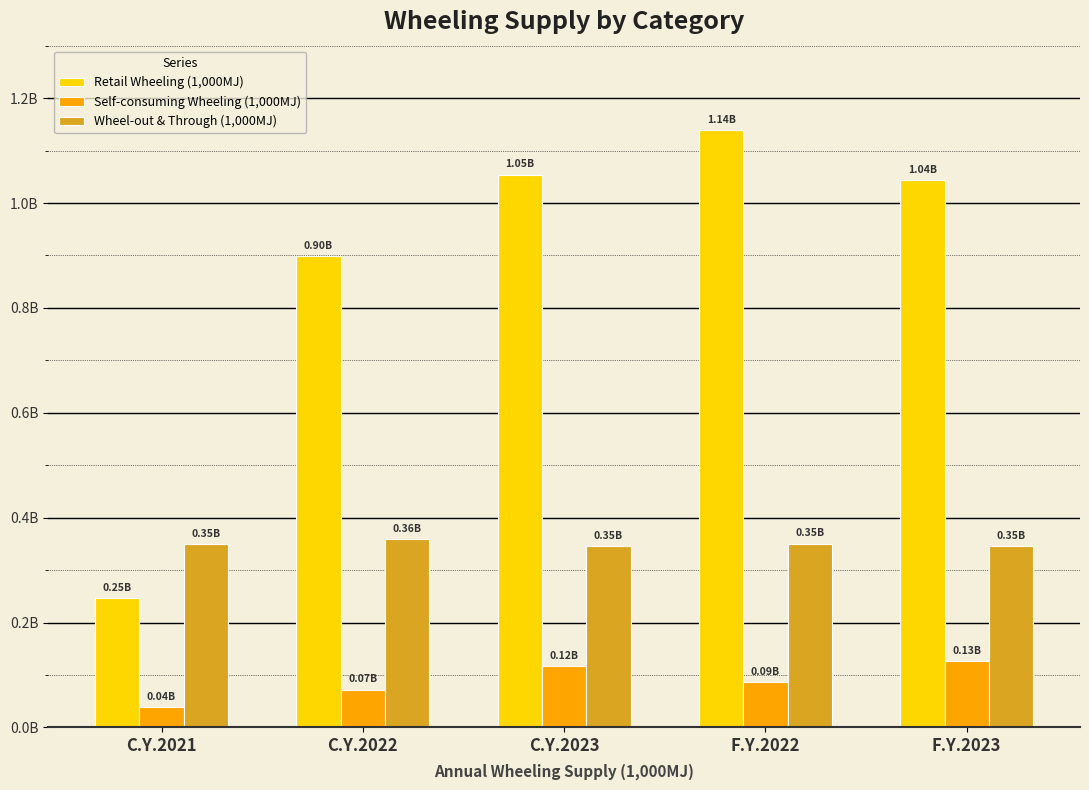

Are the bars grouped side by side (vs. stacked)?

Yes